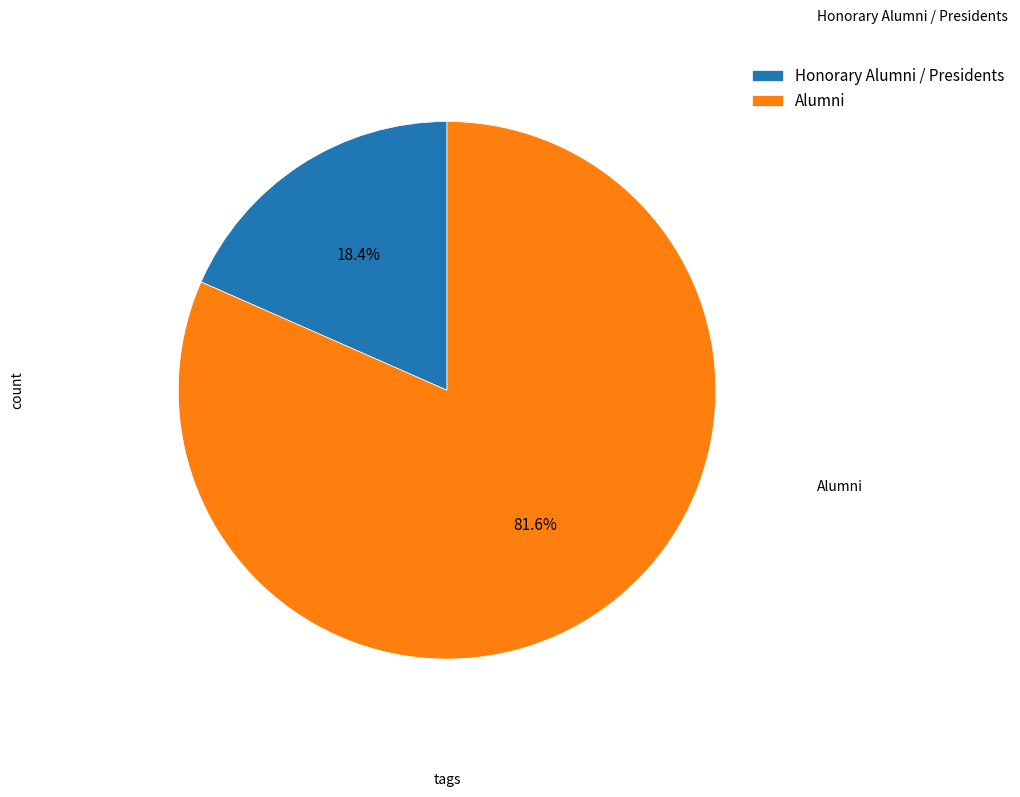

Between Honorary Alumni / Presidents and Alumni, which is larger?

Alumni